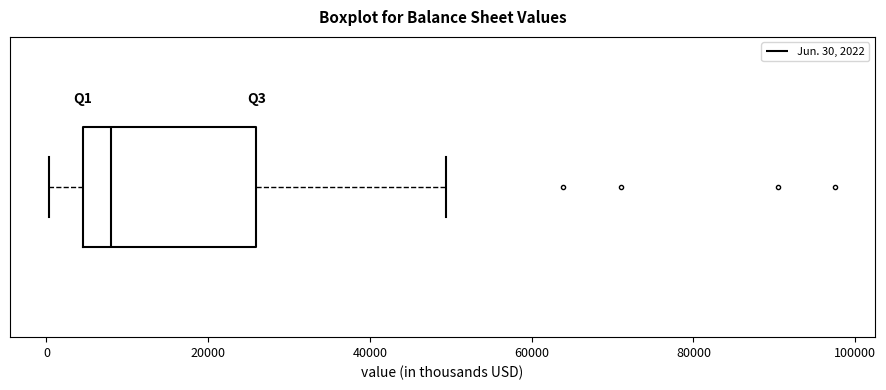

Read this box plot against the x-axis: the position of the median line, the range covered by the box, and the ends of both whiskers. The values are not printed on the chart, so give them approximately, as read against the axis.

median 8000, box 4000 to 26000, whiskers 0 to 50000